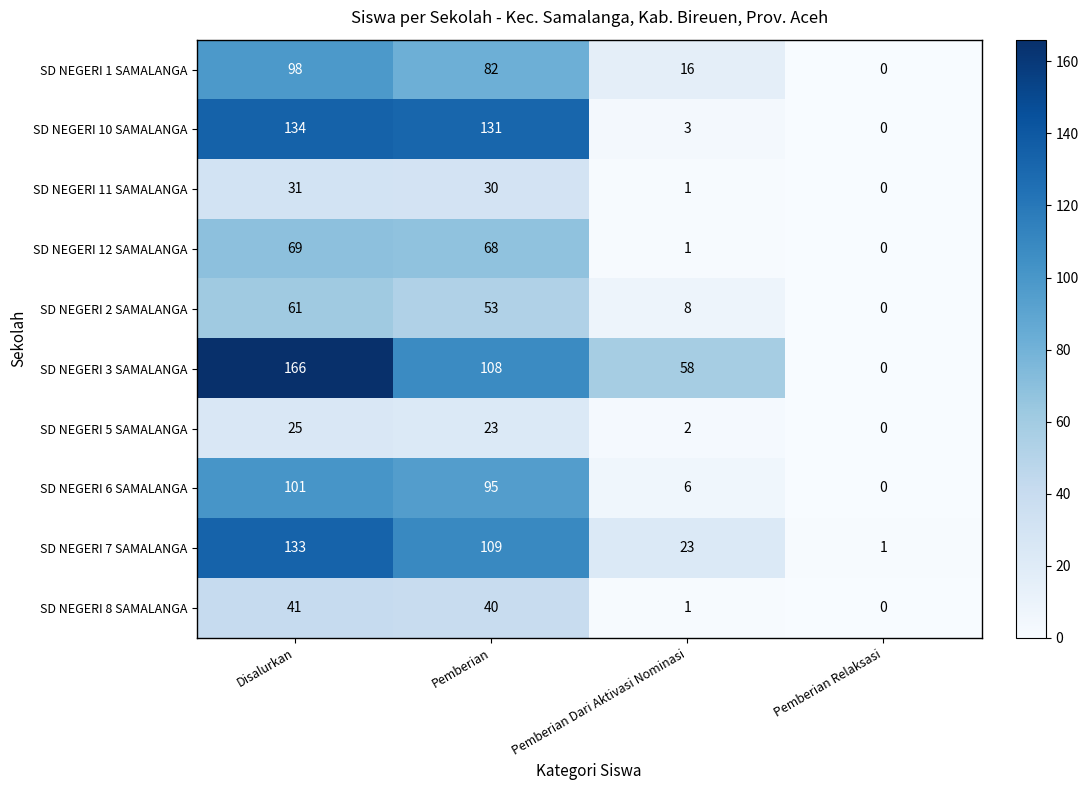

List the series in order of their peak value, highest first.

SD NEGERI 3 SAMALANGA, SD NEGERI 10 SAMALANGA, SD NEGERI 7 SAMALANGA, SD NEGERI 6 SAMALANGA, SD NEGERI 1 SAMALANGA, SD NEGERI 12 SAMALANGA, SD NEGERI 2 SAMALANGA, SD NEGERI 8 SAMALANGA, SD NEGERI 11 SAMALANGA, SD NEGERI 5 SAMALANGA